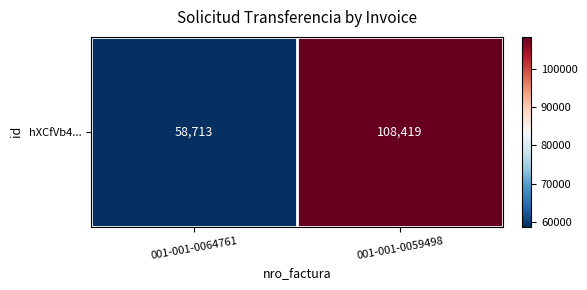

Approximately how many times larger is the value at 001-001-0064761 compared to 001-001-0059498?

0.5